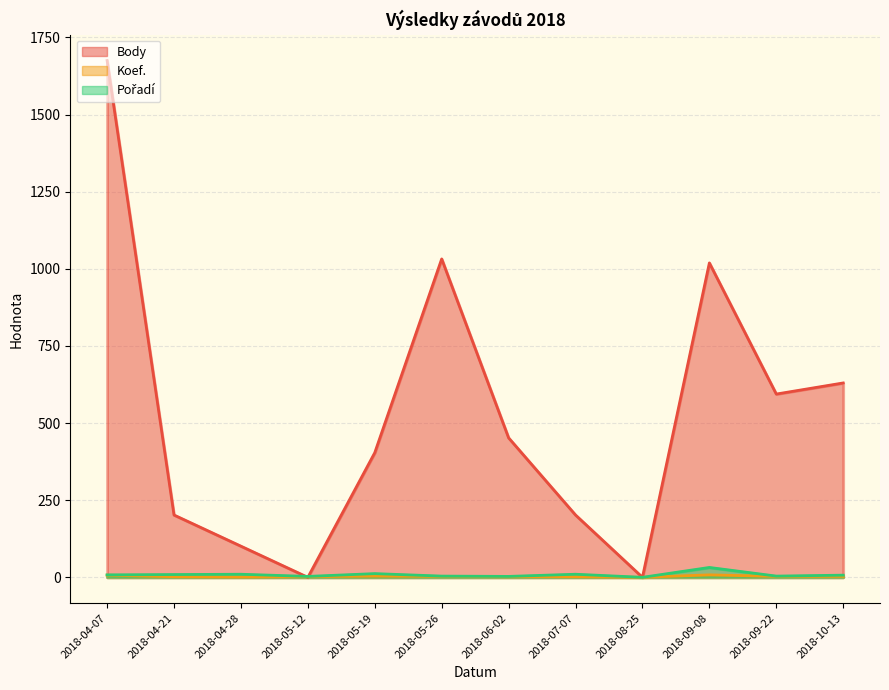

What is the sum of all Pořadí values?

102